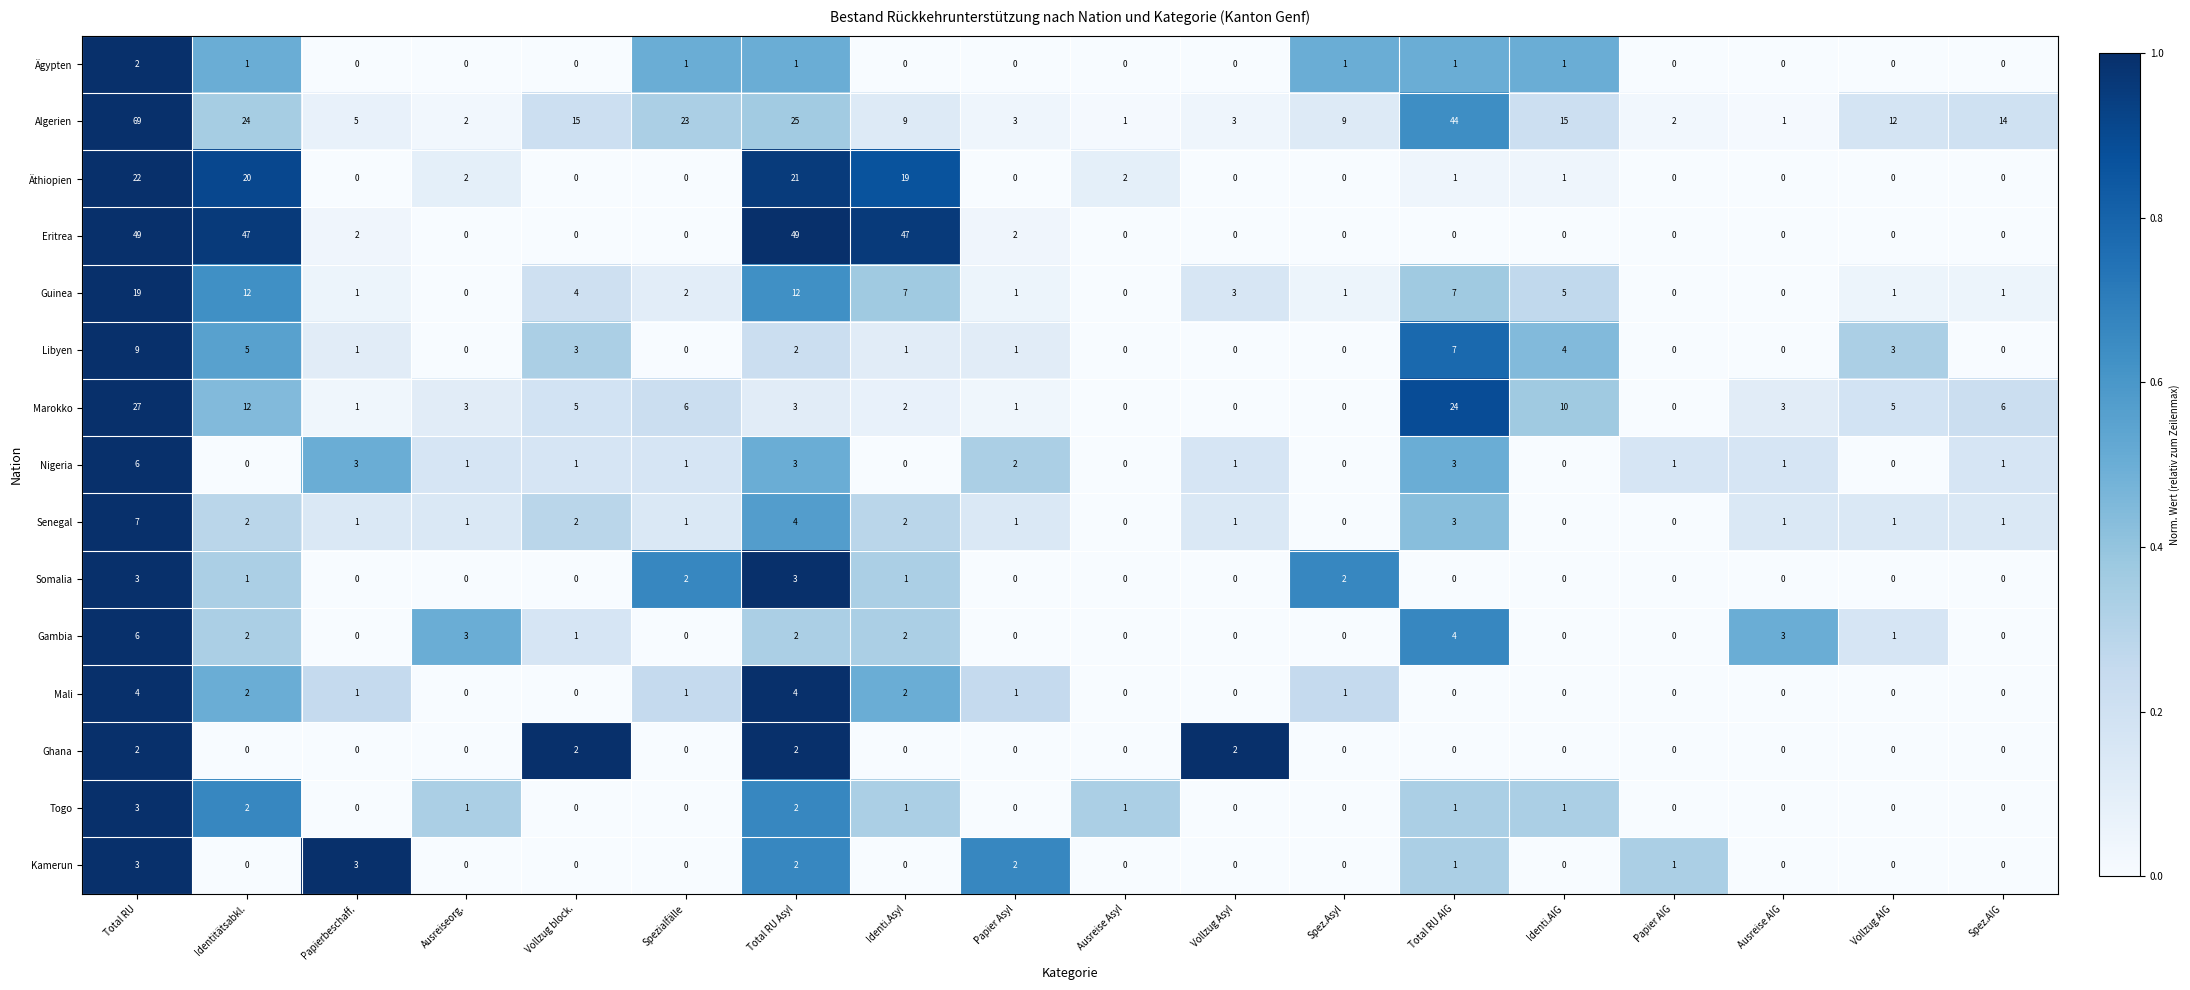

What is the difference between the maximum and second lowest values in the Kamerun series?

3